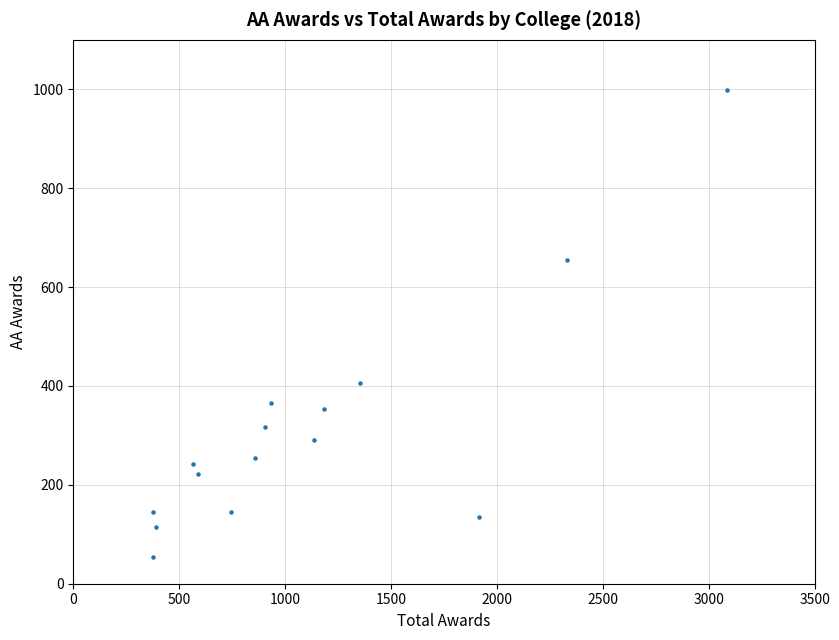

What is the range of X values (max minus min)?

2713